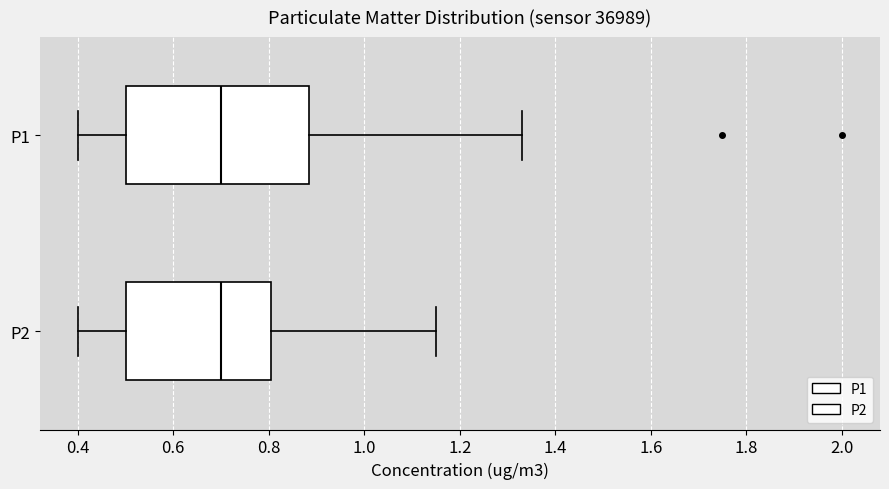

Reading bottom to top, read every box against the x-axis: the position of its median line, the range the box covers, and the ends of its whiskers. The values are not printed on the chart, so give them approximately, as read against the axis.

P2: median 0.70, box 0.50 to 0.80, whiskers 0.40 to 1.16
P1: median 0.70, box 0.50 to 0.88, whiskers 0.40 to 1.34